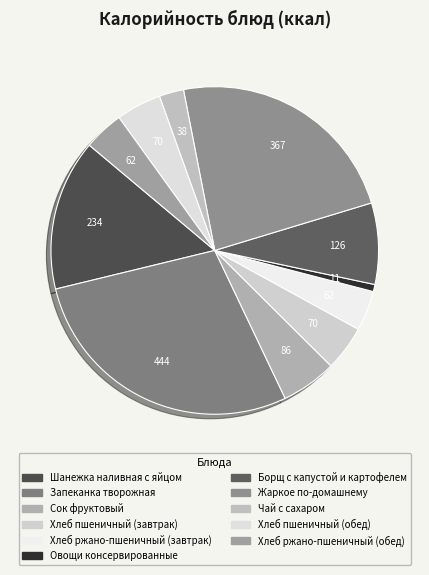

Approximately how many times larger is the value at Жаркое по-домашнему compared to Хлеб ржано-пшеничный (завтрак)?

5.9